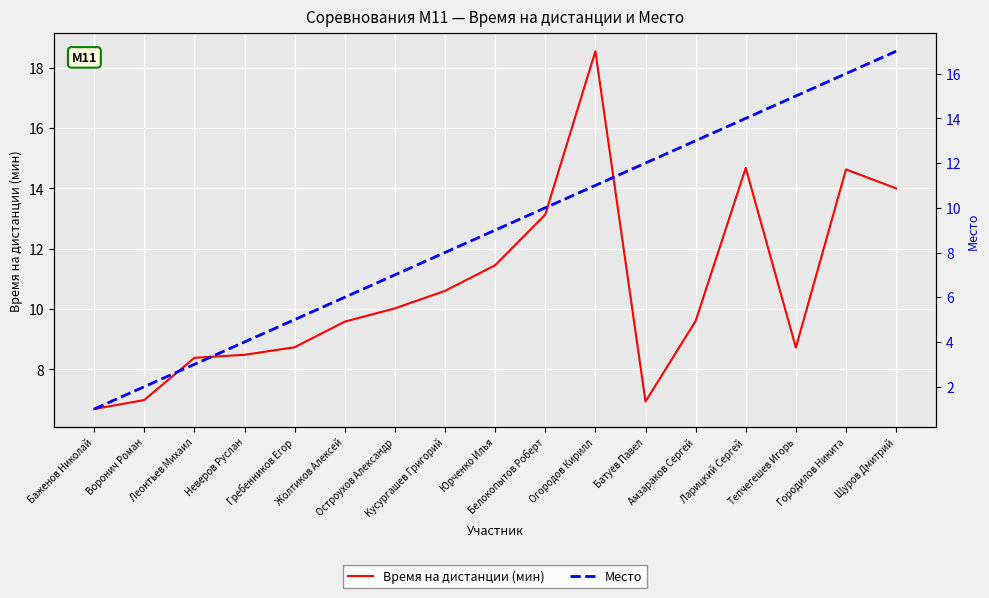

Where is Время на дистанции (мин) nearest to the value 12?

Юрченко Илья